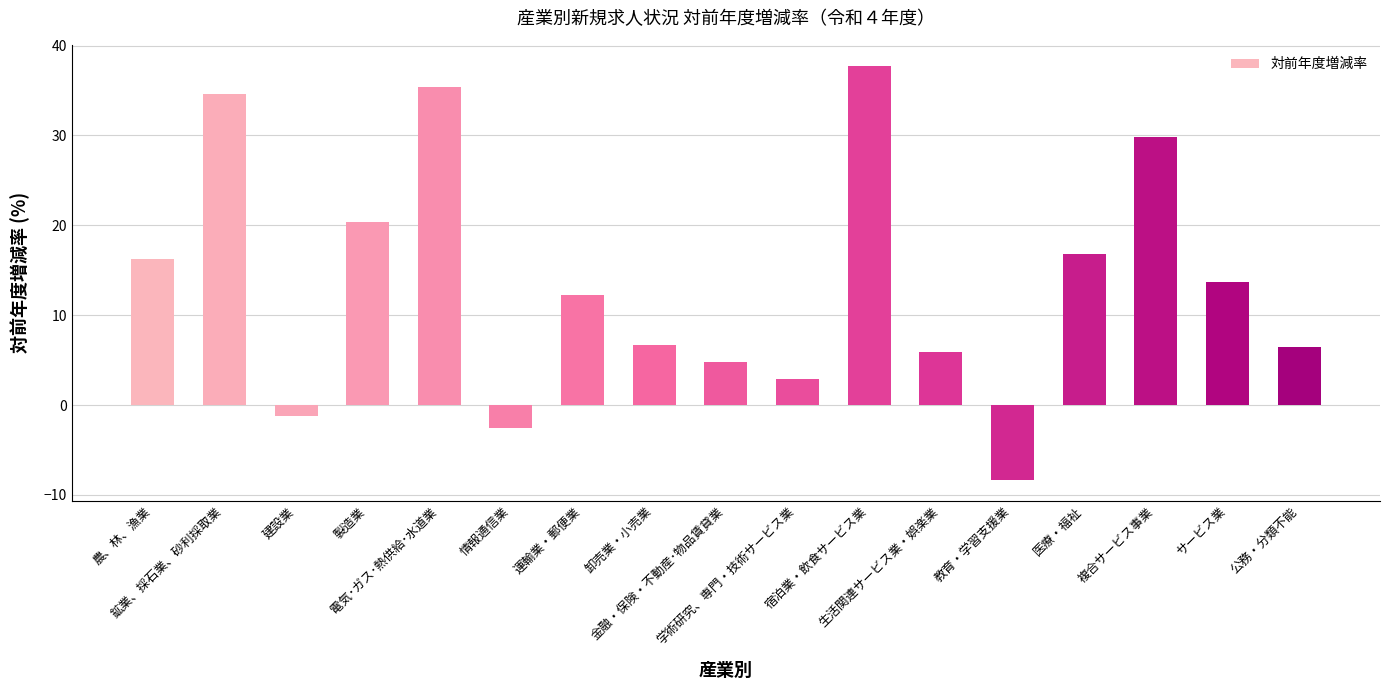

What position from the right is 学術研究、専門・技術サービス業?

8